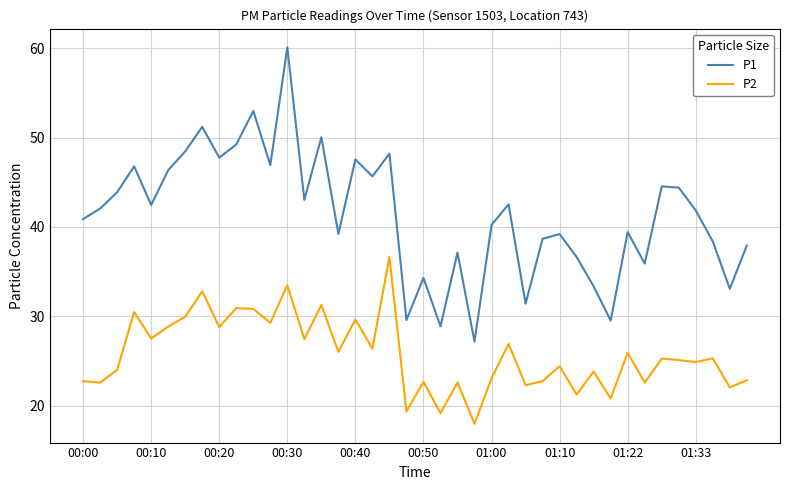

What is the greatest value displayed?

60.1